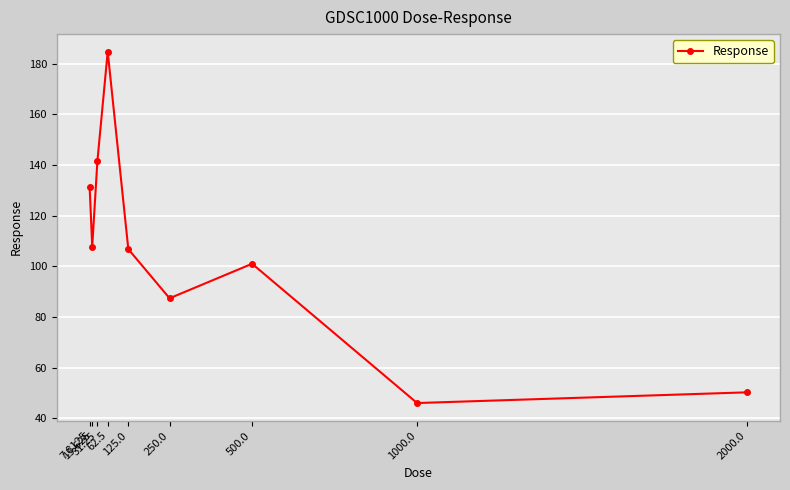

What is the average value?

106.3